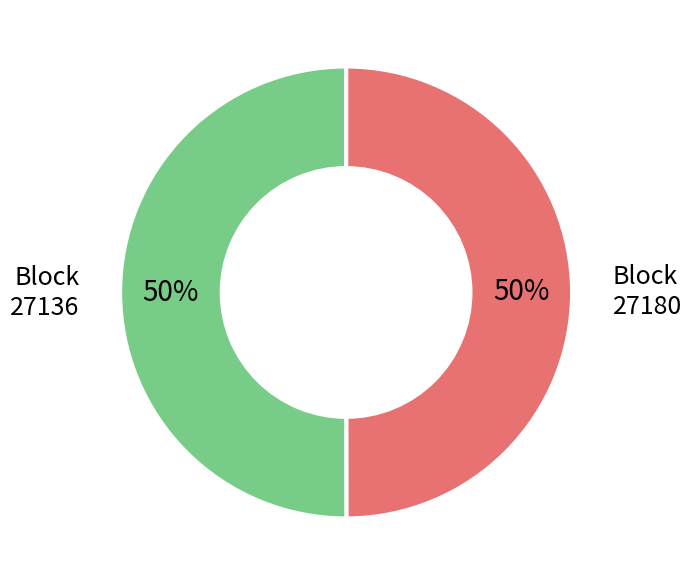

Is the sum of 27180 and 27136 greater than half?

Yes